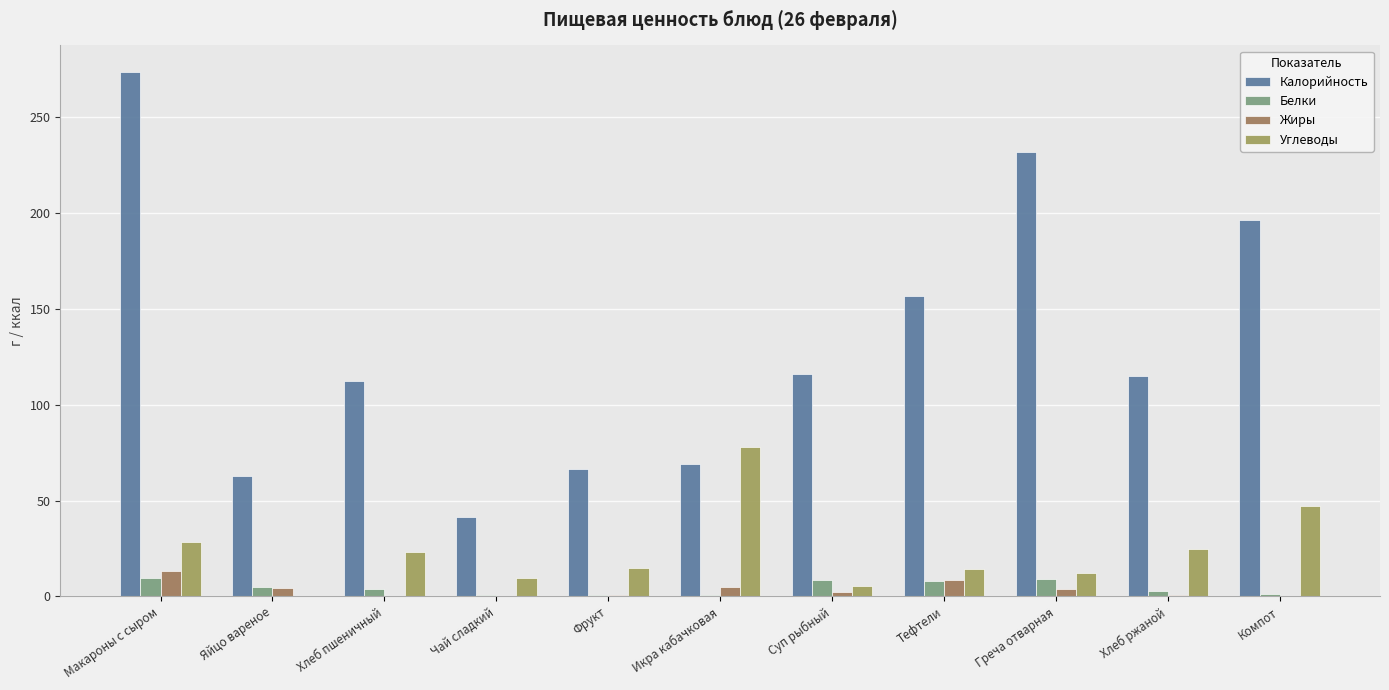

Count the number of data series in this chart.

4